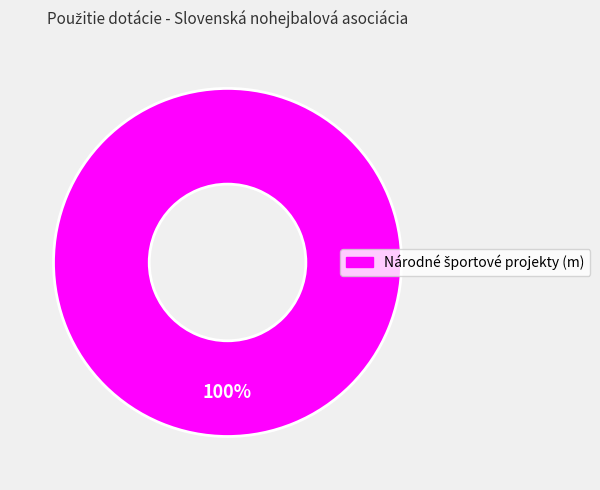

Is there a majority slice in this chart?

Yes